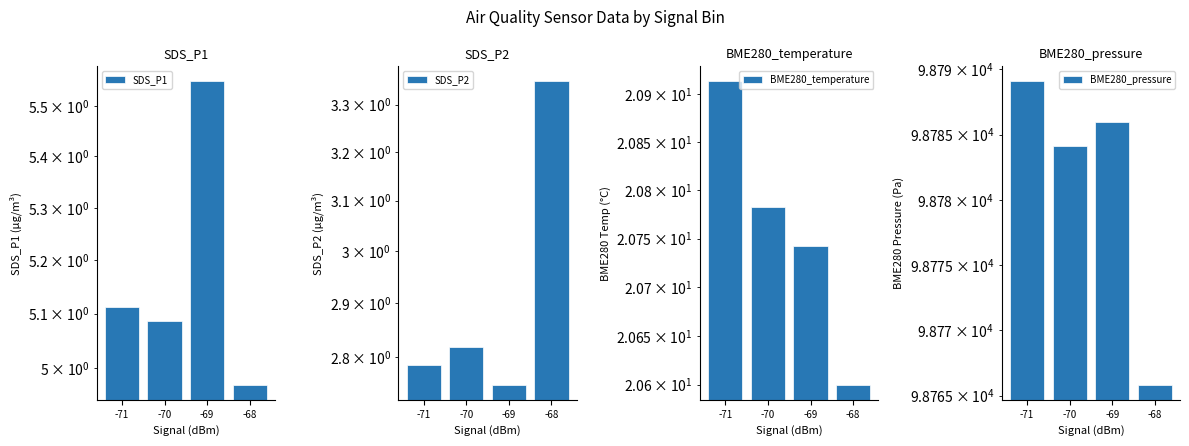

At which category is the sum across all series the highest?

-71